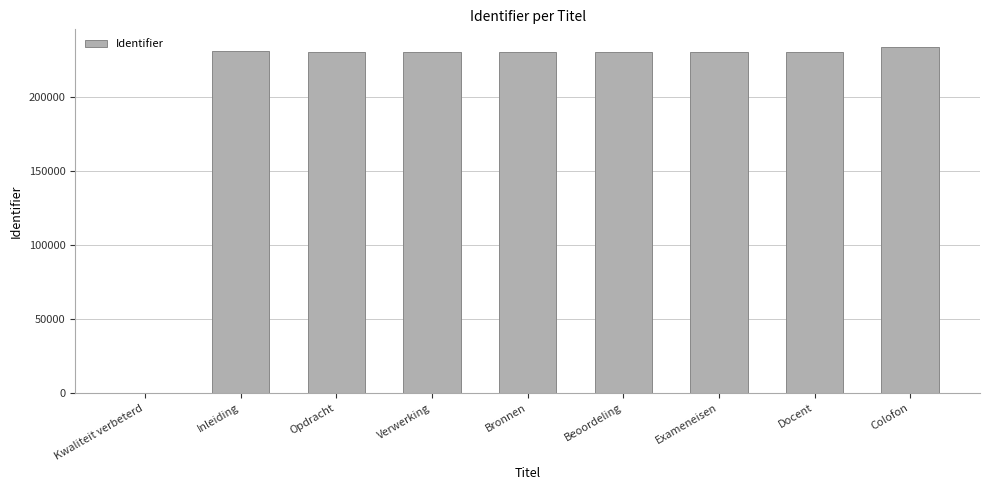

True or false: the data shows 106819 at Verwerking.

False